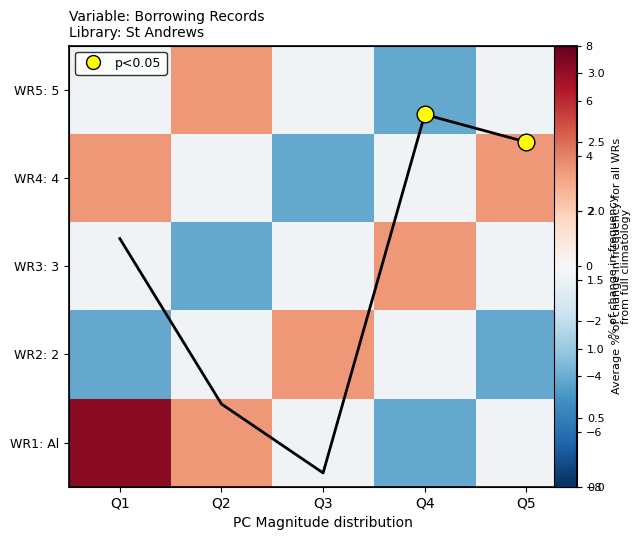

What value does the WR2: 2 series have at Q1?

-4.1